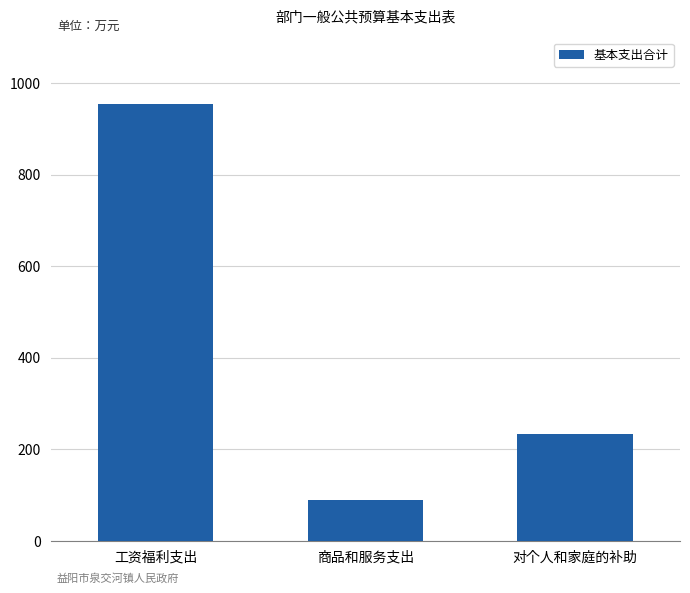

What is the value of the 2nd bar from the left?

89.3